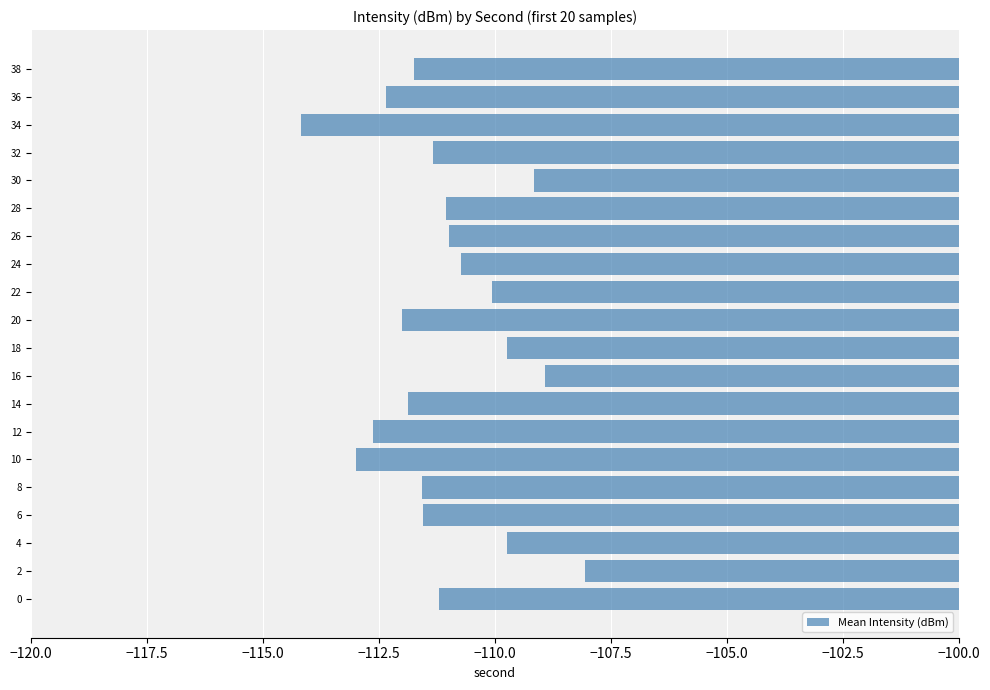

What value does the data have at 26?

-111.0